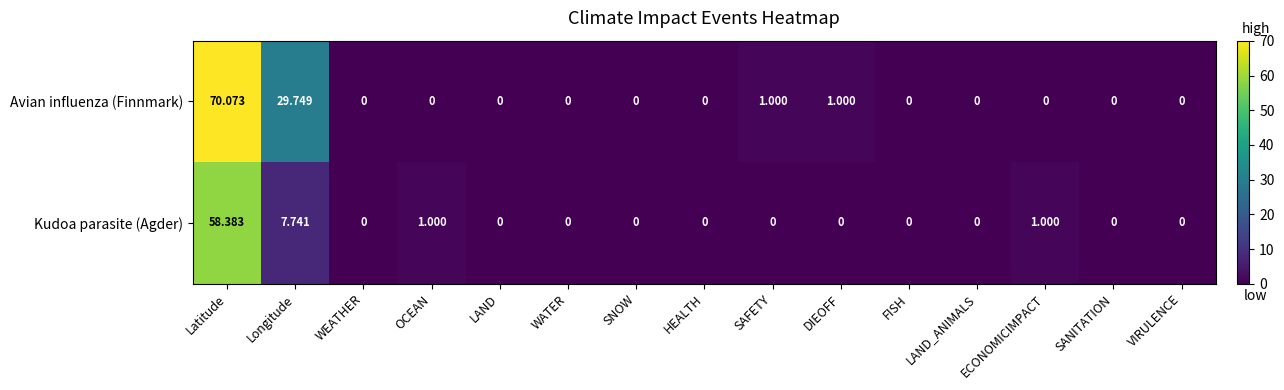

Where is Avian influenza (Finnmark) nearest to the value 35?

Longitude